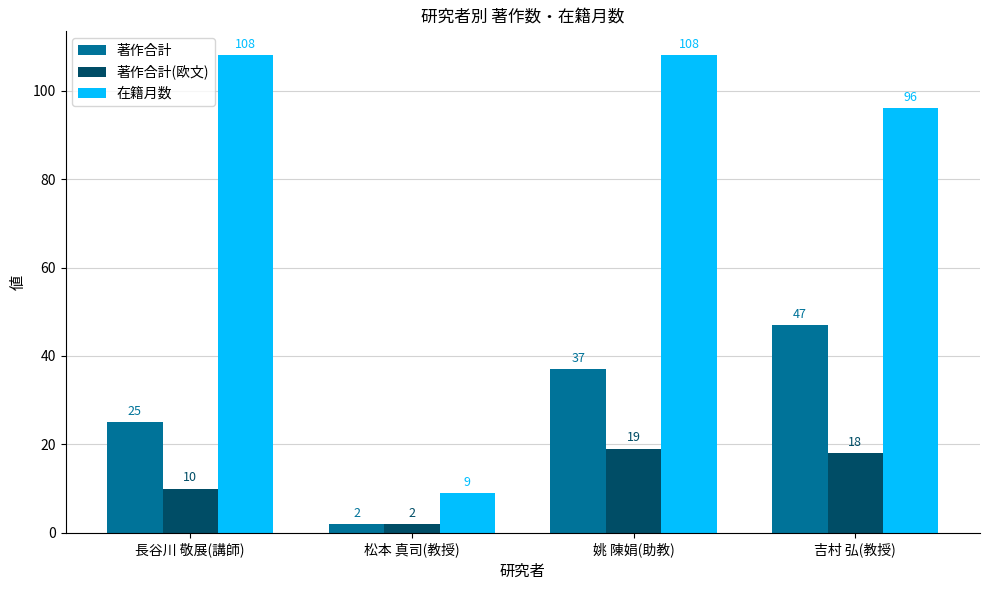

Reading left to right, transcribe all the data shown in this chart.

著作合計: 25	2	37	47
著作合計(欧文): 10	2	19	18
在籍月数: 108	9	108	96